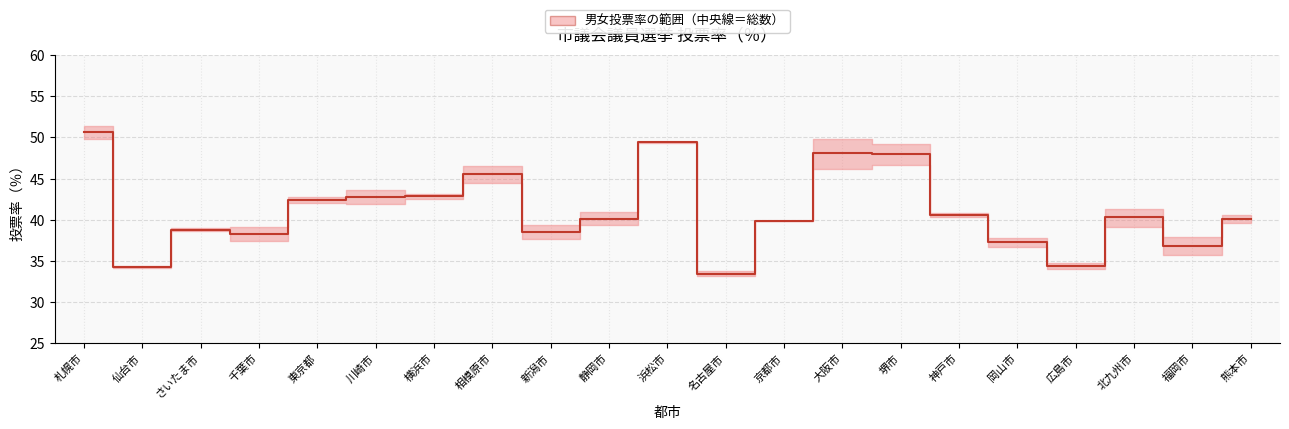

What is the label of the 6th point from the right?

神戸市